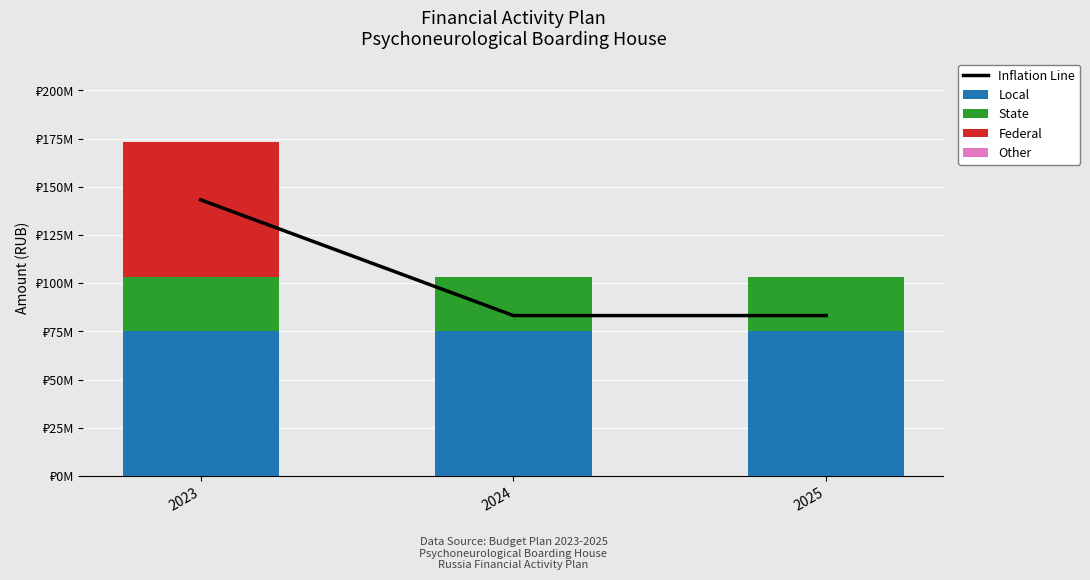

Rank the series by their maximum value, from lowest to highest.

Other, State, Federal, Local, Inflation Line